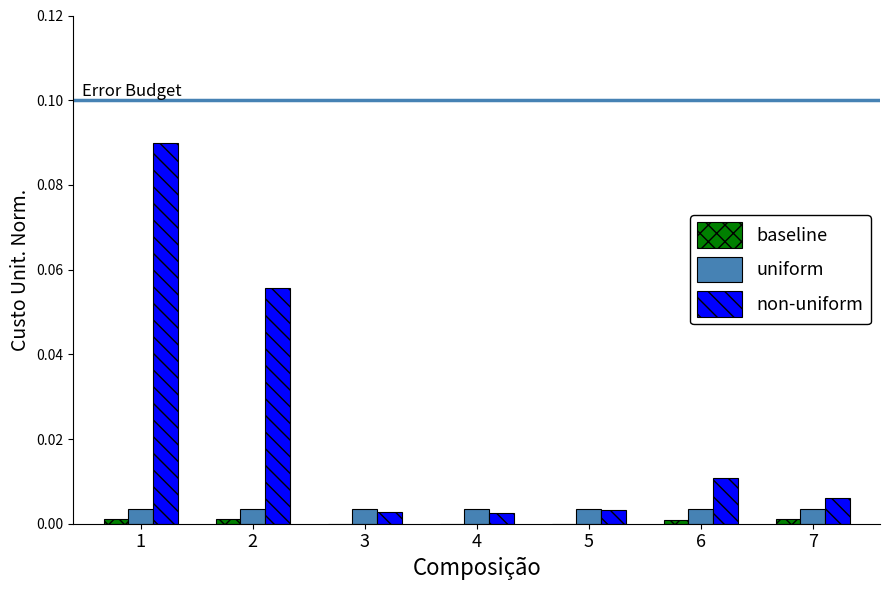

How many categories are shown in the chart?

7